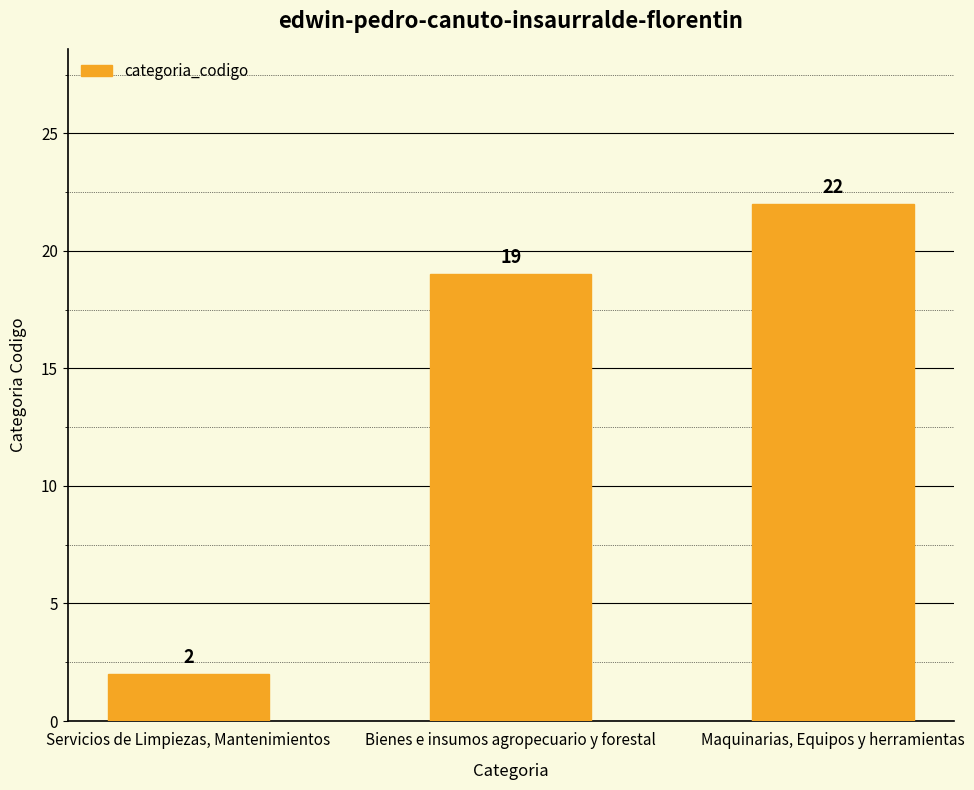

What is the change in value from Bienes e insumos agropecuario y forestal to Maquinarias, Equipos y herramientas?

+3